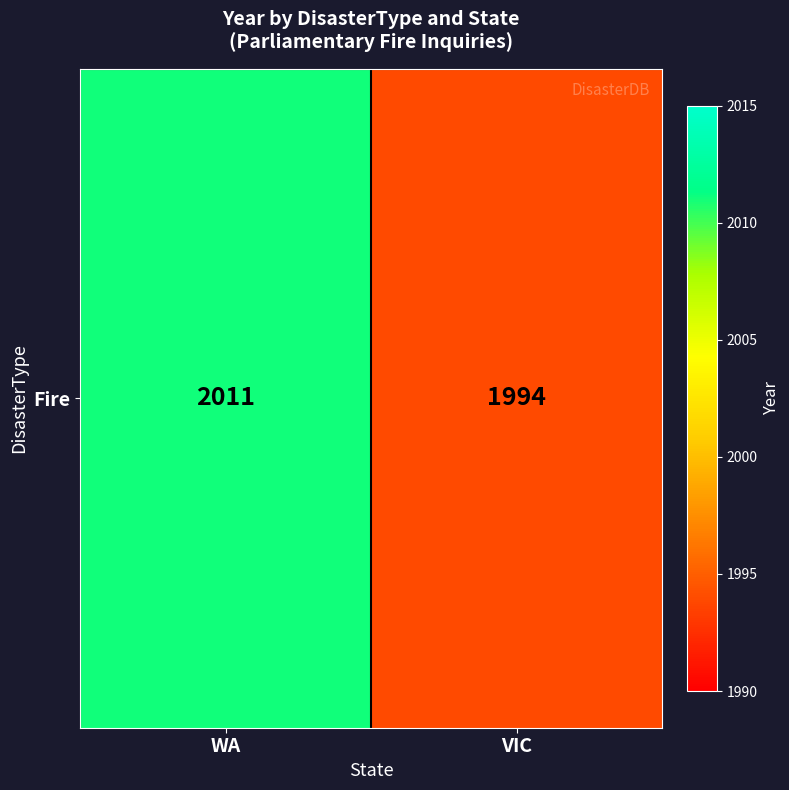

Reading right to left, transcribe all the data shown in this chart.

VIC=1994	WA=2011